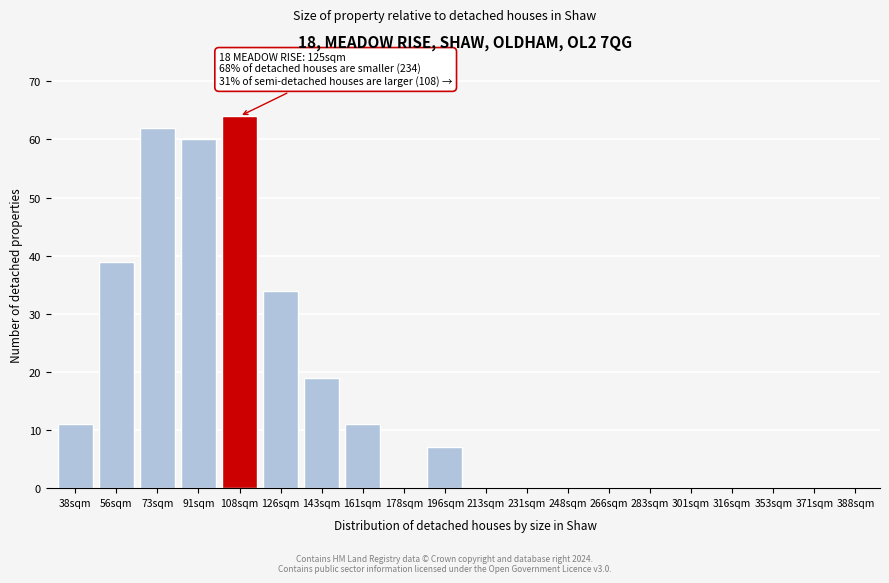

Reading right to left, transcribe all the data shown in this chart.

388sqm=0	371sqm=0	353sqm=0	316sqm=0	301sqm=0	283sqm=0	266sqm=0	248sqm=0	231sqm=0	213sqm=0	196sqm=7	178sqm=0	161sqm=11	143sqm=19	126sqm=34	108sqm=64	91sqm=60	73sqm=62	56sqm=39	38sqm=11